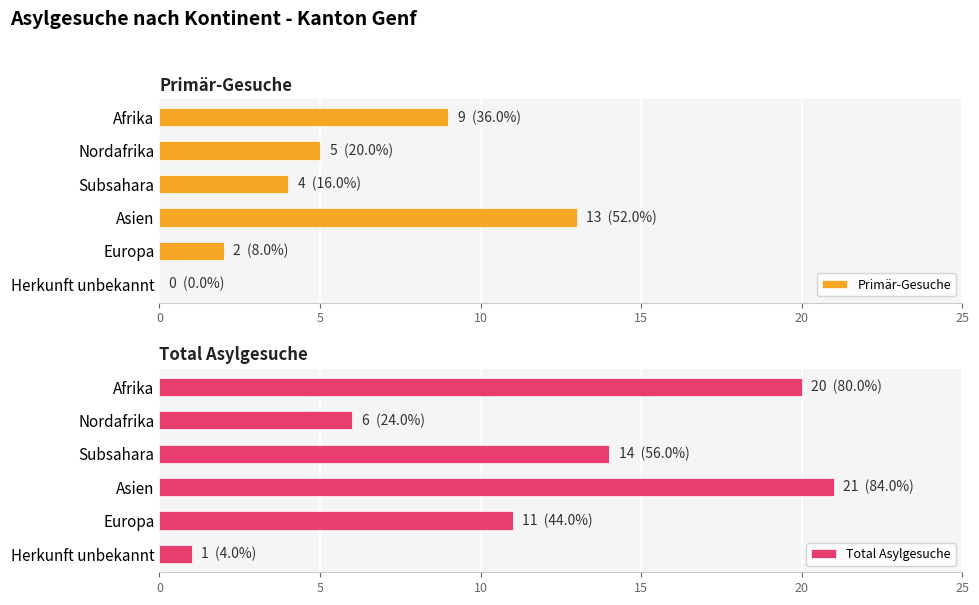

What is the difference between the maximum and minimum values in the Total Asylgesuche series?

20